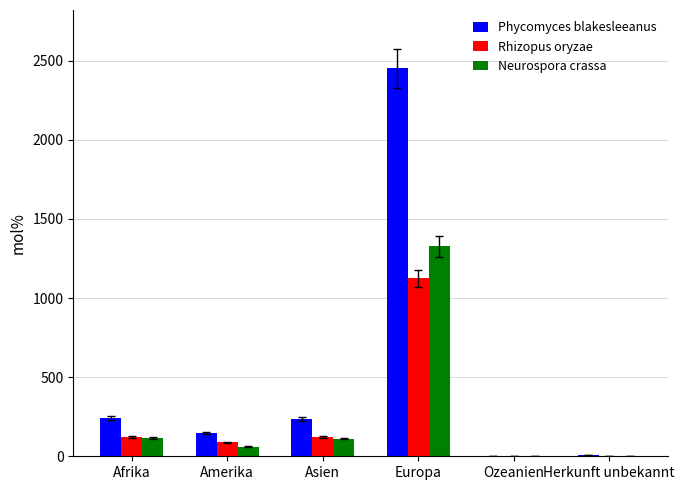

Which category has the highest value across all series?

Europa